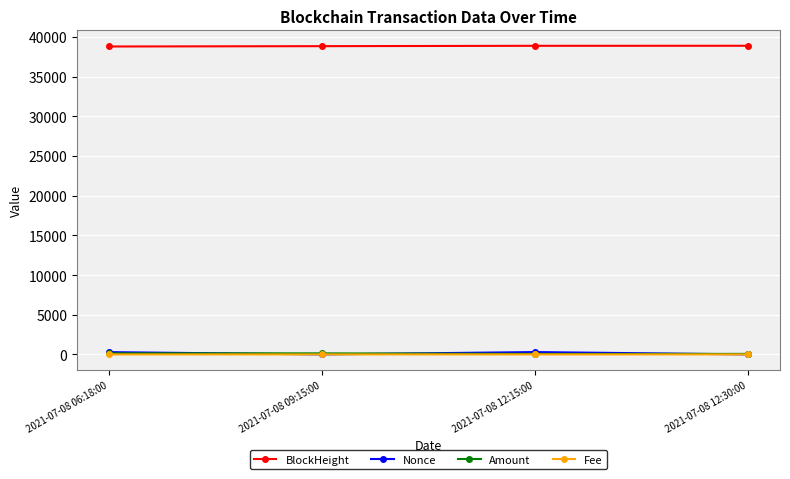

What is the total value across all series at 2021-07-08 12:15:00?

39229.7